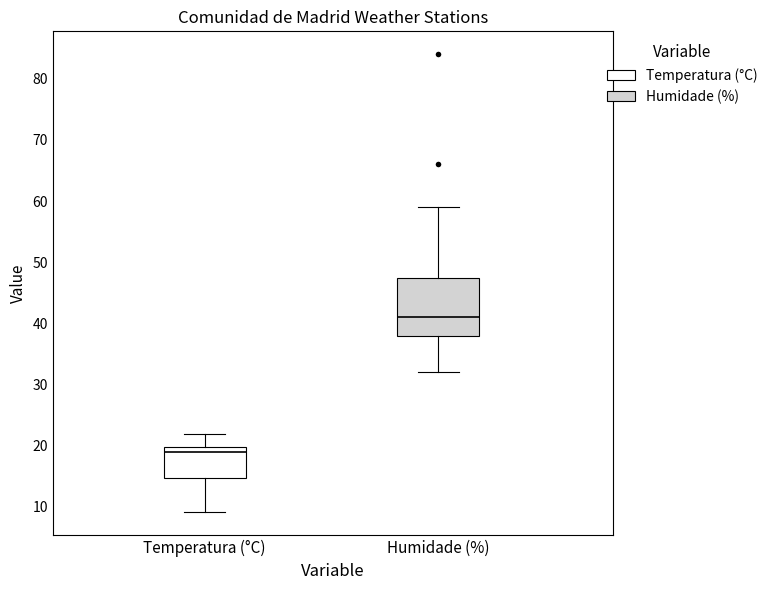

Comparing the boxes themselves (not the whiskers), which one is the tallest?

Humidade (%)